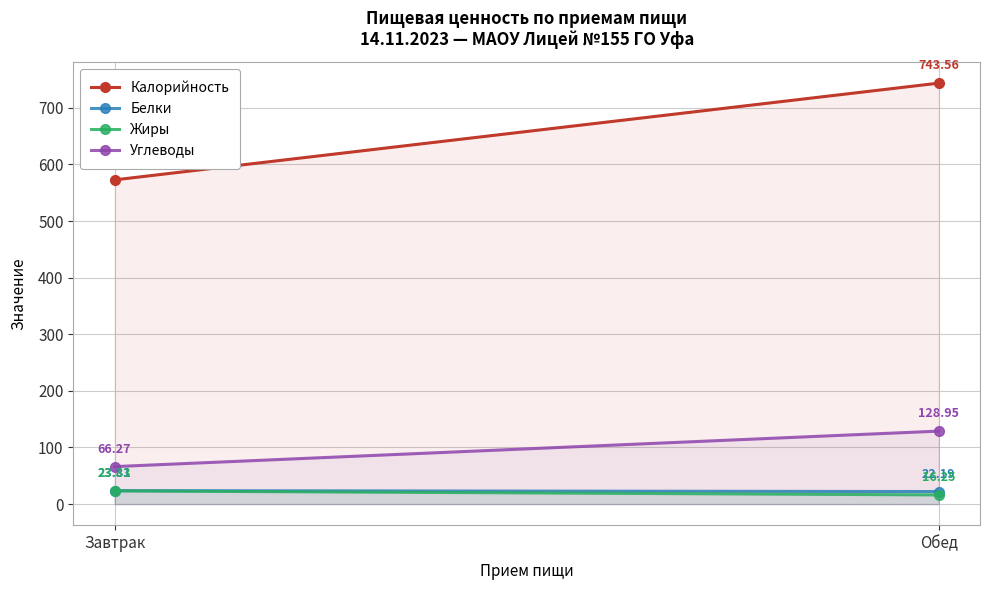

What value does the Калорийность series have at Обед?

743.6